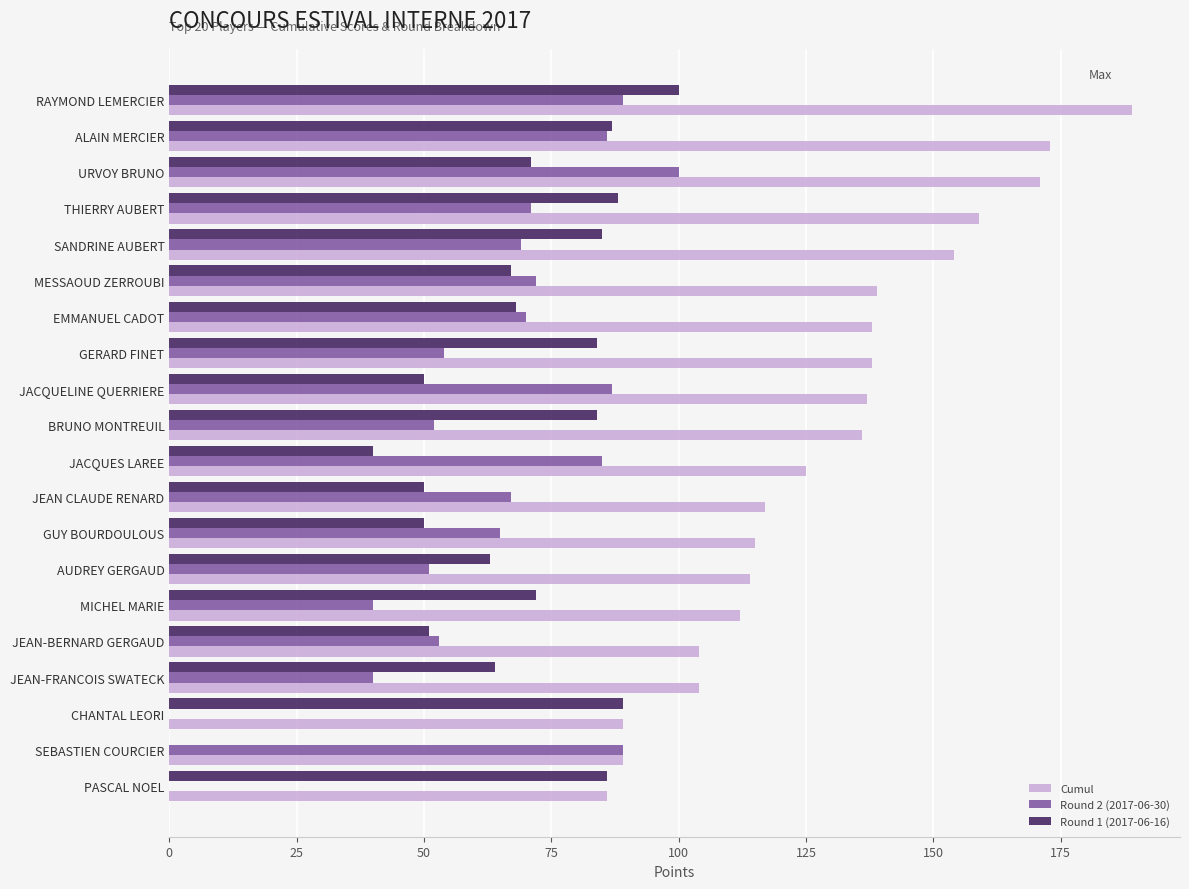

What is the greatest value displayed?

189